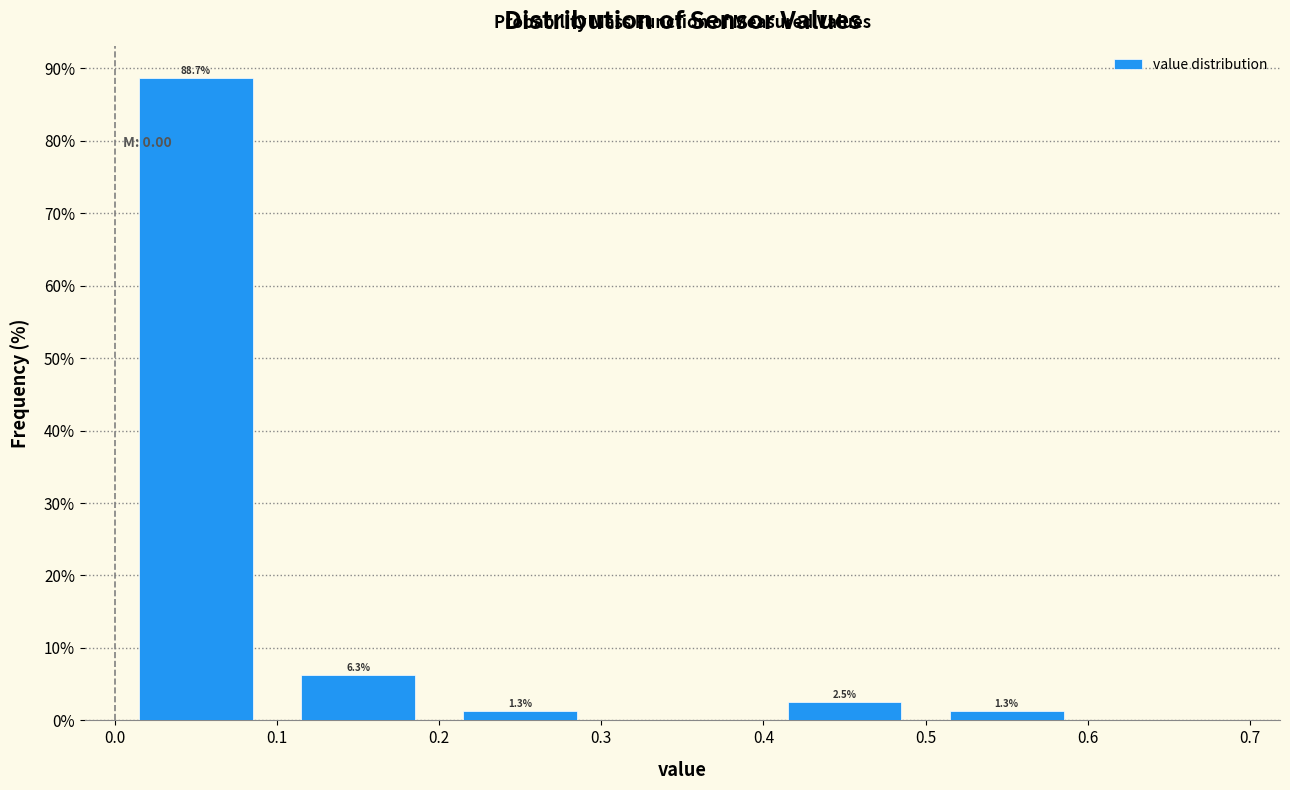

Which range on the x-axis has the tallest bar?

0.0 to 0.1